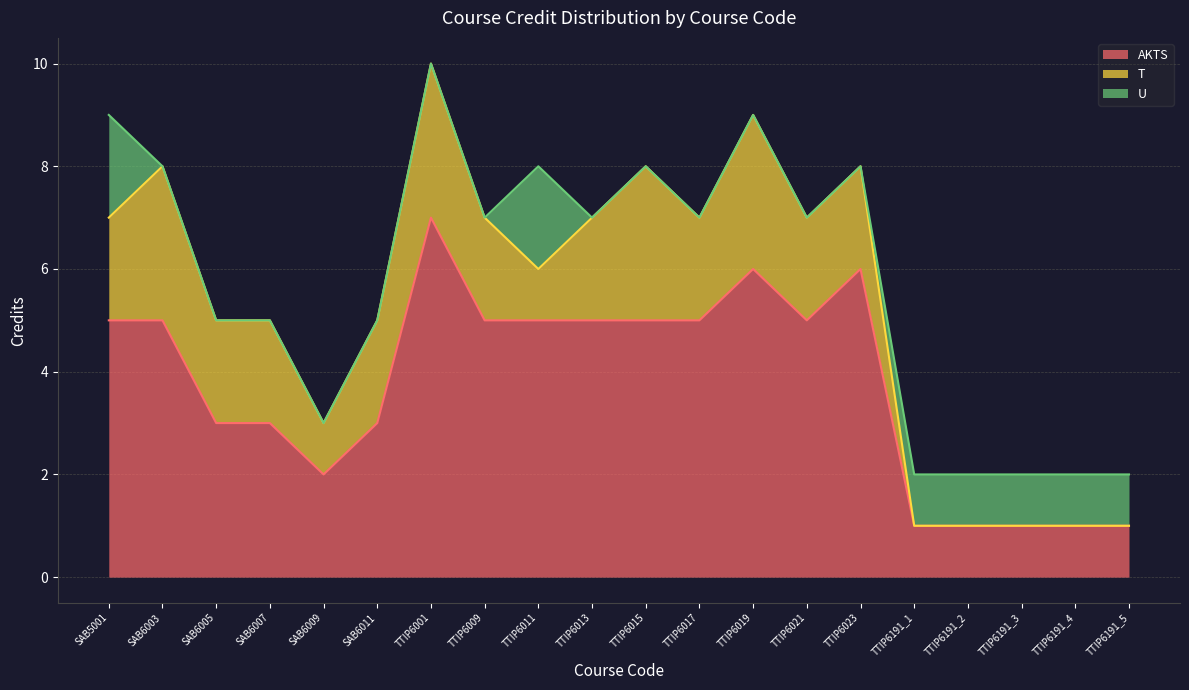

Reading left to right, what are all the values shown in this chart?

AKTS: SAB5001=5	SAB6003=5	SAB6005=3	SAB6007=3	SAB6009=2	SAB6011=3	TTIP6001=7	TTIP6009=5	TTIP6011=5	TTIP6013=5	TTIP6015=5	TTIP6017=5	TTIP6019=6	TTIP6021=5	TTIP6023=6	TTIP6191_1=1	TTIP6191_2=1	TTIP6191_3=1	TTIP6191_4=1	TTIP6191_5=1
T: SAB5001=2	SAB6003=3	SAB6005=2	SAB6007=2	SAB6009=1	SAB6011=2	TTIP6001=3	TTIP6009=2	TTIP6011=1	TTIP6013=2	TTIP6015=3	TTIP6017=2	TTIP6019=3	TTIP6021=2	TTIP6023=2	TTIP6191_1=0	TTIP6191_2=0	TTIP6191_3=0	TTIP6191_4=0	TTIP6191_5=0
U: SAB5001=2	SAB6003=0	SAB6005=0	SAB6007=0	SAB6009=0	SAB6011=0	TTIP6001=0	TTIP6009=0	TTIP6011=2	TTIP6013=0	TTIP6015=0	TTIP6017=0	TTIP6019=0	TTIP6021=0	TTIP6023=0	TTIP6191_1=1	TTIP6191_2=1	TTIP6191_3=1	TTIP6191_4=1	TTIP6191_5=1